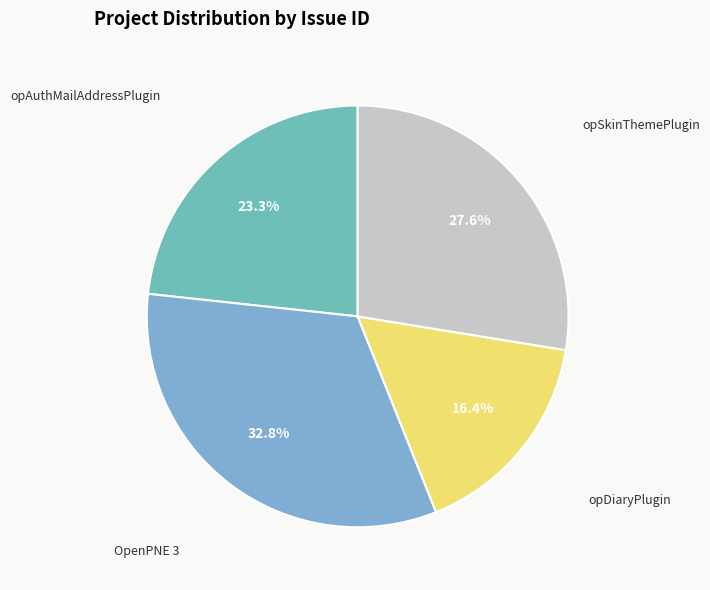

Count the number of slices in the pie.

4